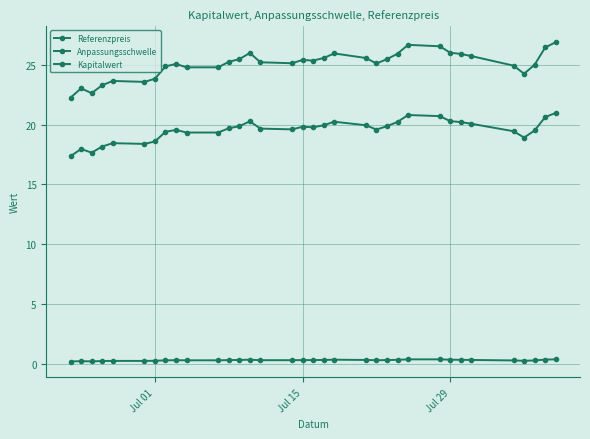

At how many categories does at least one series exceed 15?

34